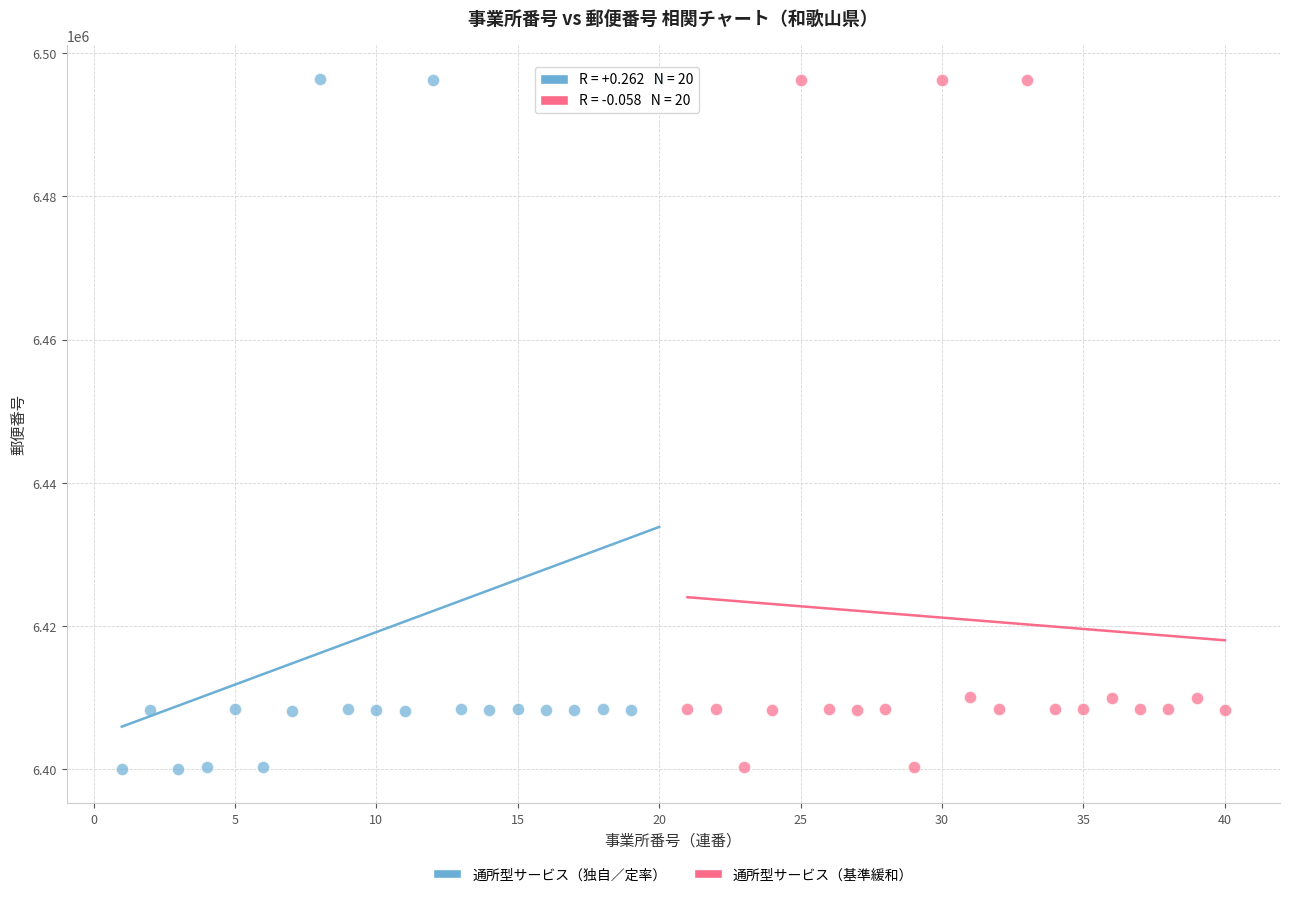

What are all the series names shown in the legend?

通所型サービス（独自／定率）, 通所型サービス（基準緩和）